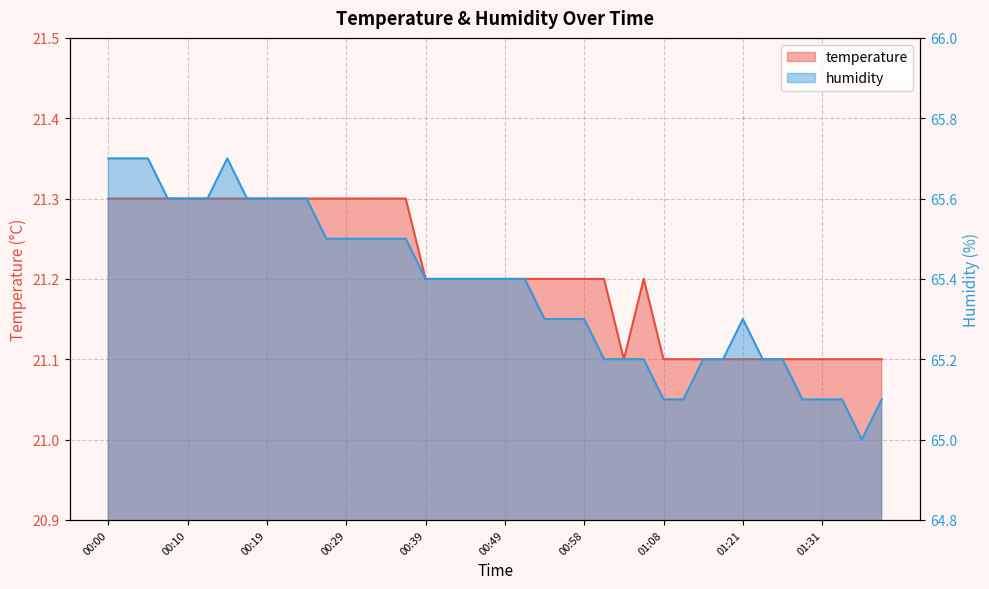

Which category has the lowest value across all series?

01:03